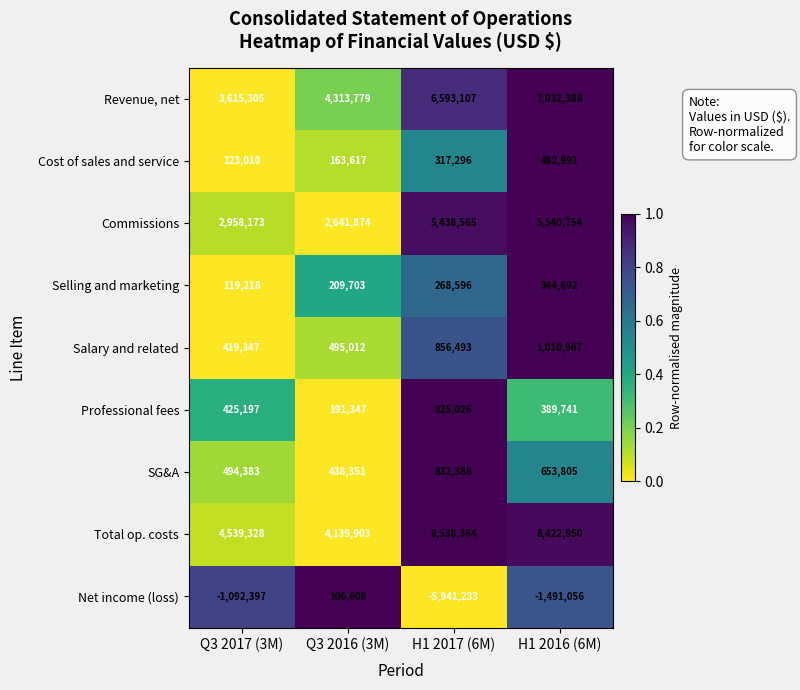

What value does the Net income (loss) series have at H1 2016 (6M), to the nearest 50?

-1491050